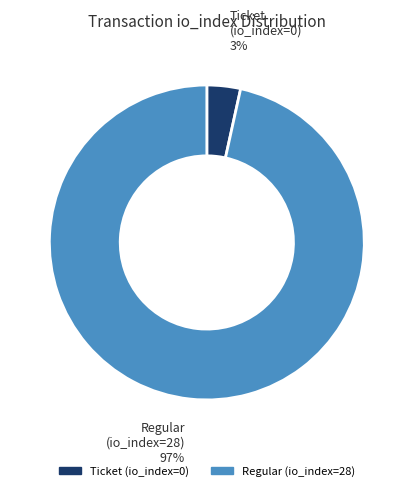

Does Regular (io_index=28) account for over 50% of the chart?

Yes